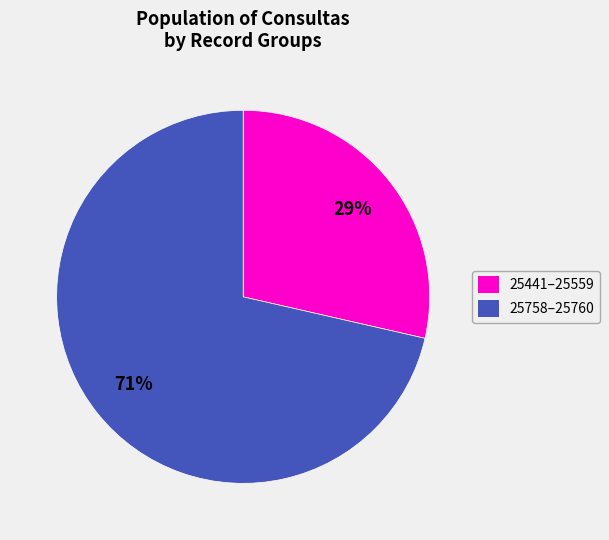

Is there a majority slice in this chart?

Yes